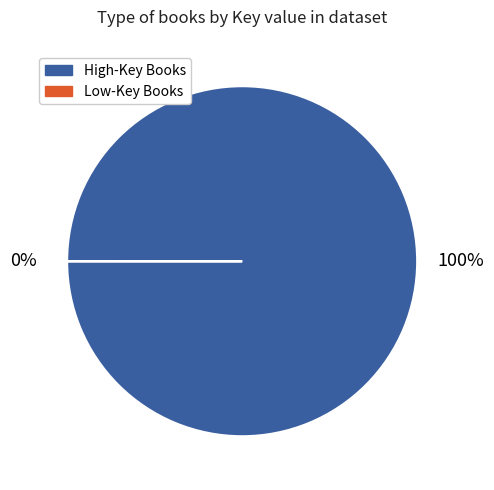

Does Outcasts of 19 Schuyler Place account for over 50% of the chart?

No